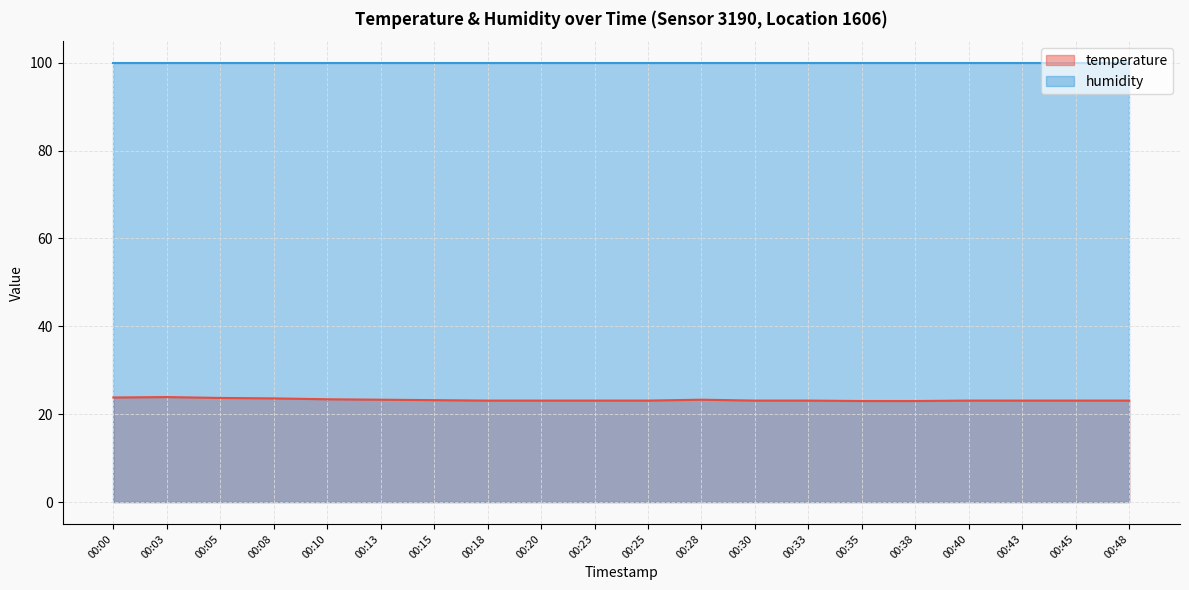

Does the chart have visible grid lines?

Yes